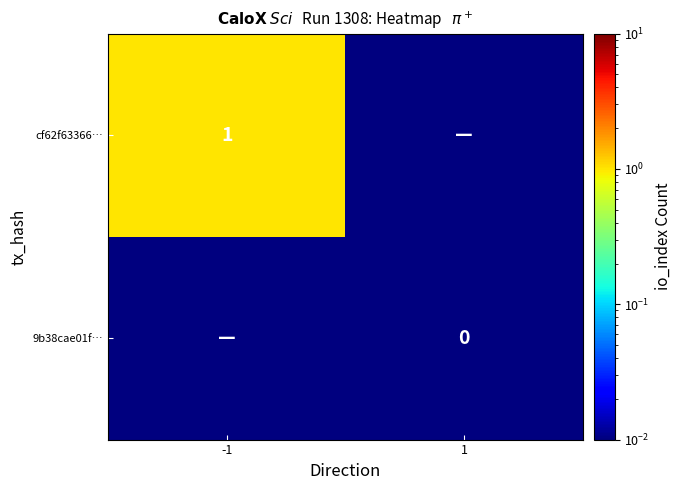

Is the value of 9b38cae01f… at 1 greater than the value of cf62f63366… at -1?

No